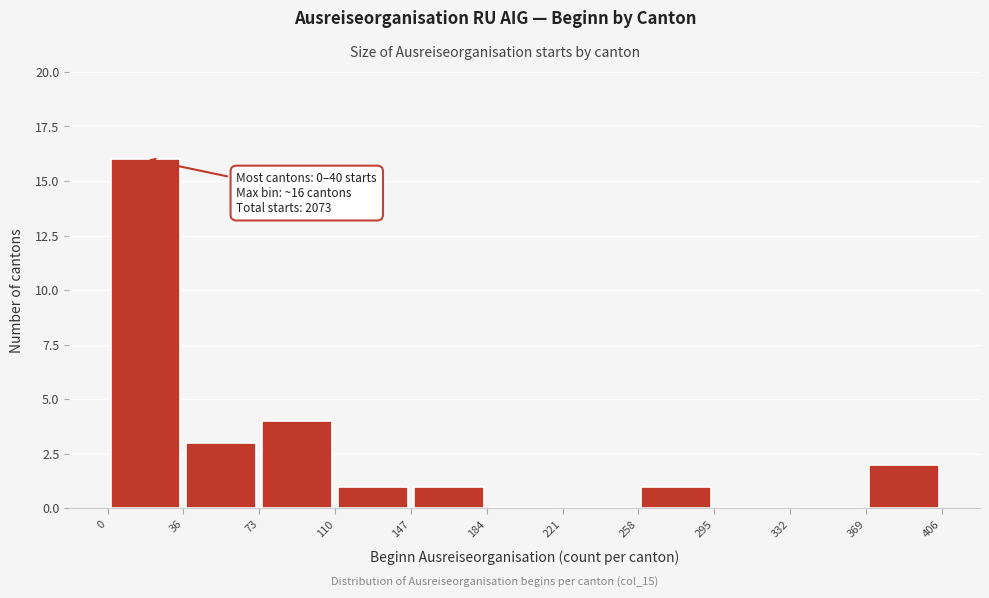

Over which range of the x-axis is the bar tallest?

0 to 36